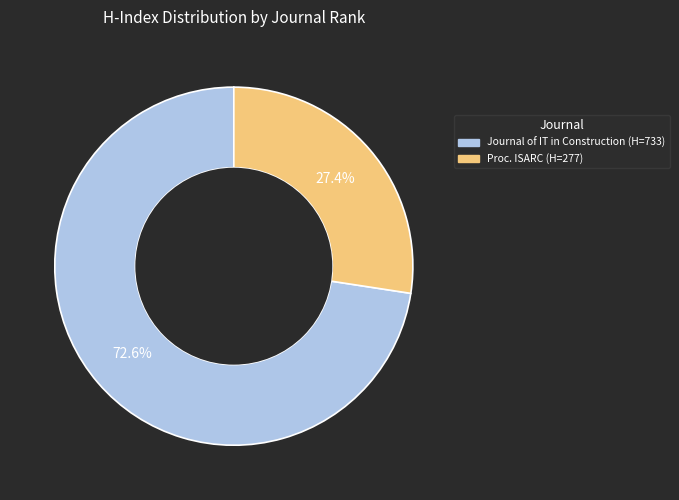

Is there a majority slice in this chart?

Yes